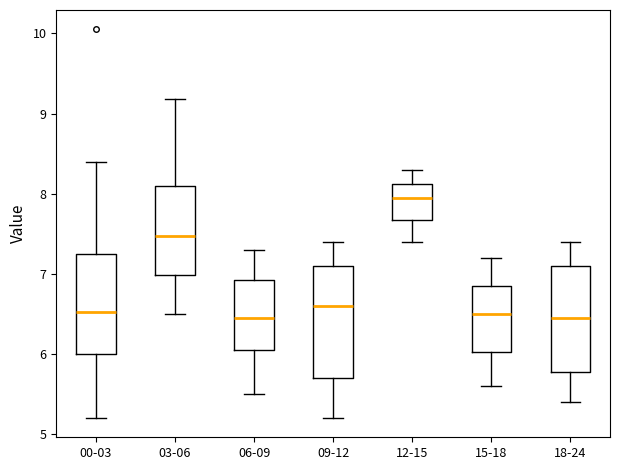

Reading left to right, transcribe this box plot: for each box, give where its median line is, the range the box spans, and where its two whiskers end, as read against the y-axis. The values are not printed on the chart, so give them approximately, as read against the axis.

00-03: median 6.5, box 6.0 to 7.2, whiskers 5.2 to 8.4
03-06: median 7.5, box 7.0 to 8.1, whiskers 6.5 to 9.2
06-09: median 6.5, box 6.1 to 6.9, whiskers 5.5 to 7.3
09-12: median 6.6, box 5.7 to 7.1, whiskers 5.2 to 7.4
12-15: median 8.0, box 7.7 to 8.1, whiskers 7.4 to 8.3
15-18: median 6.5, box 6.0 to 6.9, whiskers 5.6 to 7.2
18-24: median 6.5, box 5.8 to 7.1, whiskers 5.4 to 7.4